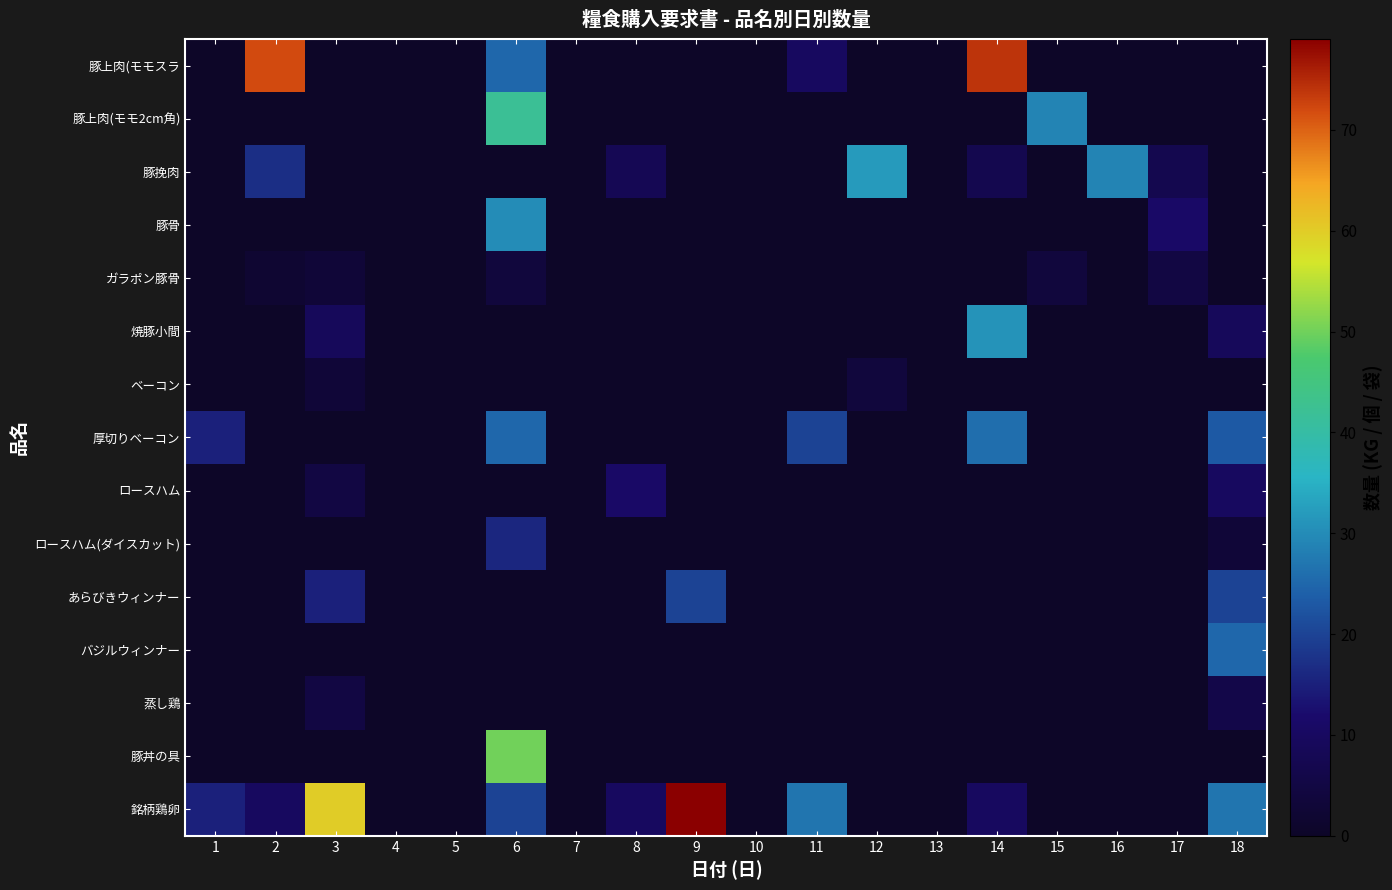

How many distinct data groups are displayed?

15